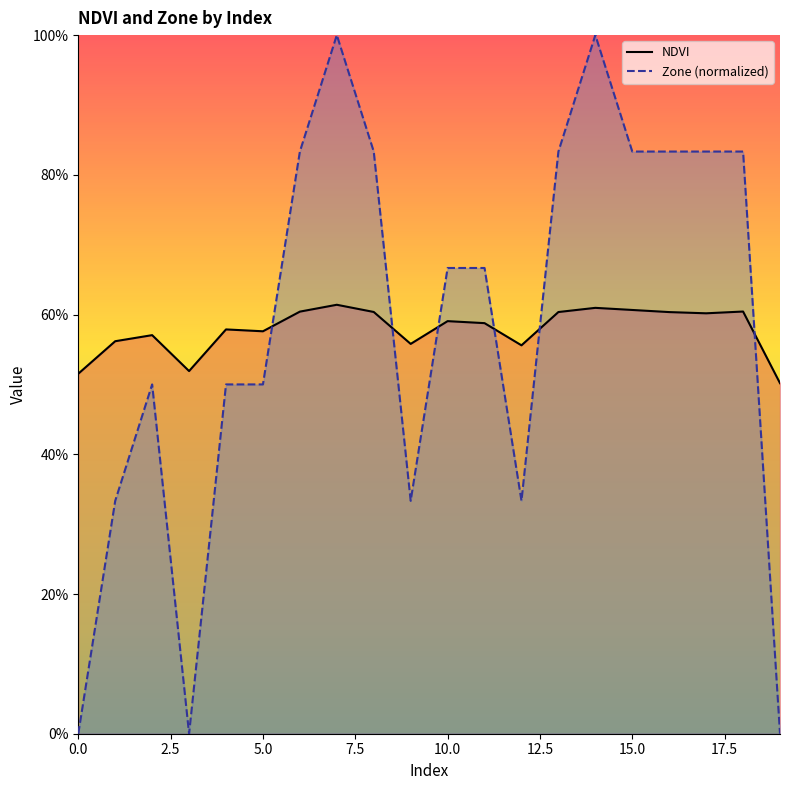

How many NDVI values are between 0 and 1?

20